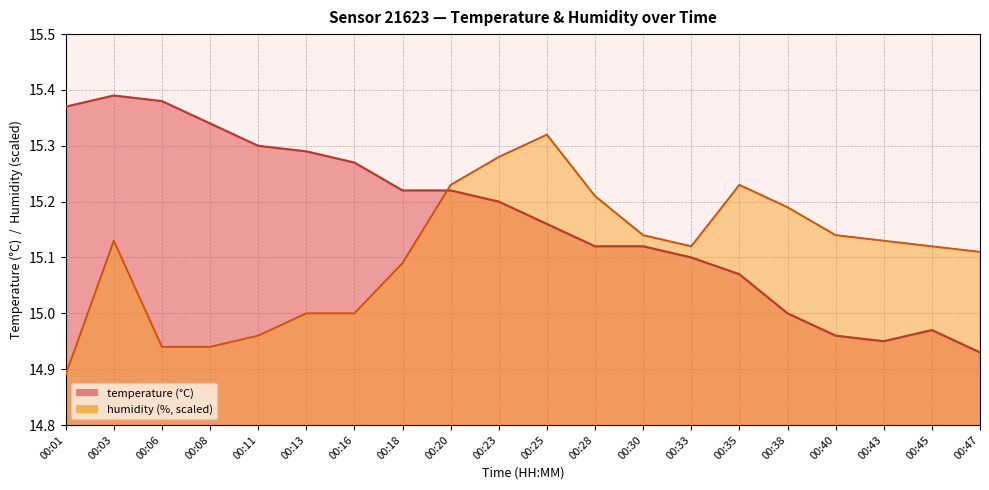

What are all the series names shown in the legend?

temperature, humidity